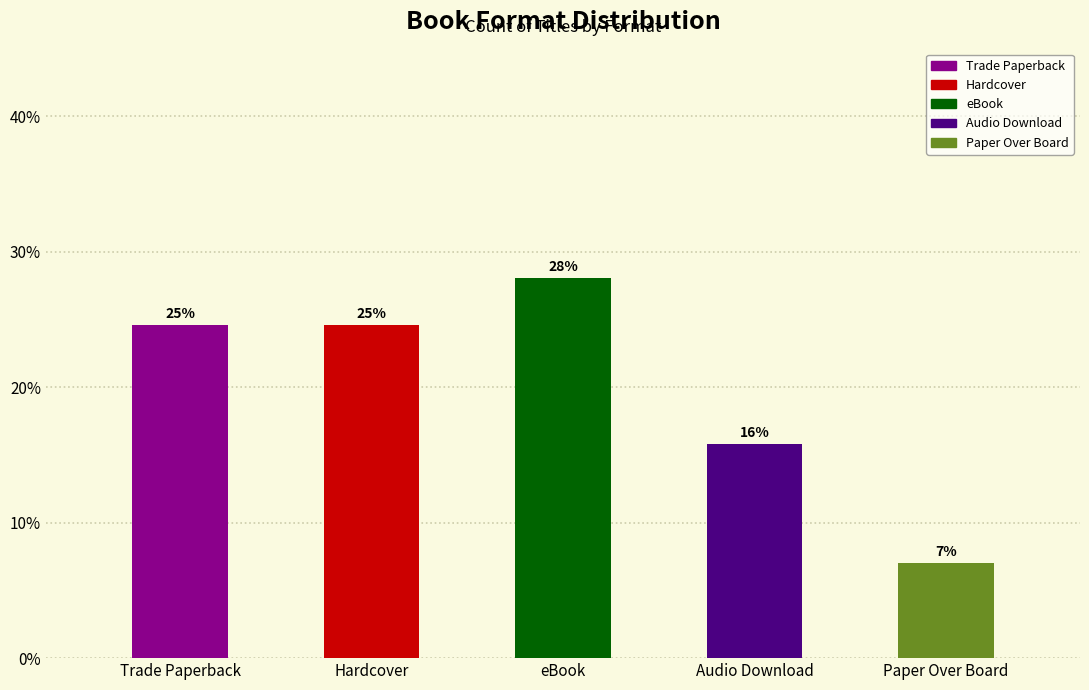

List the labels in order of value, largest first.

eBook, Trade Paperback, Hardcover, Audio Download, Paper Over Board